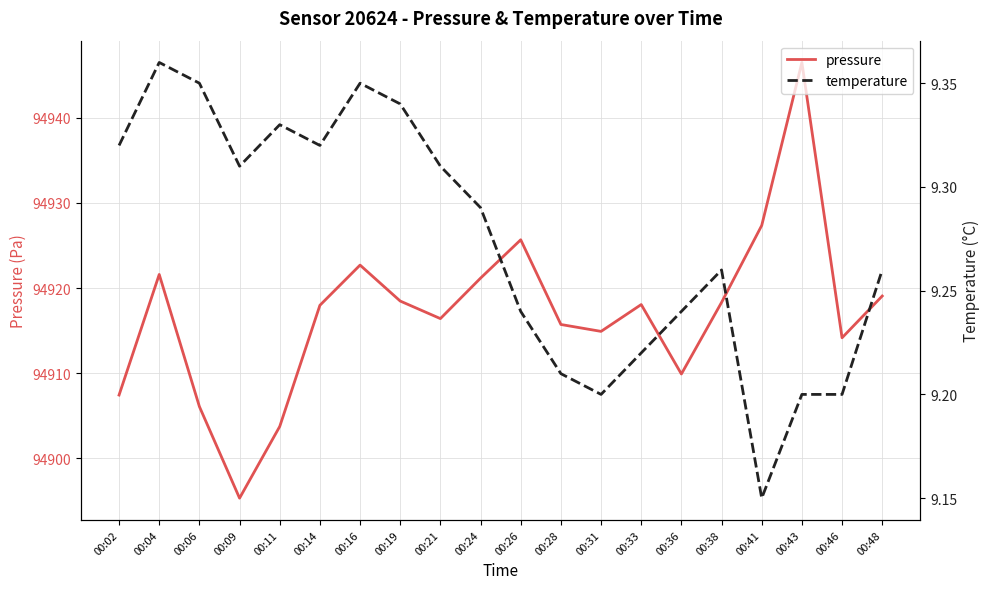

Which category has the highest value across all series?

00:43